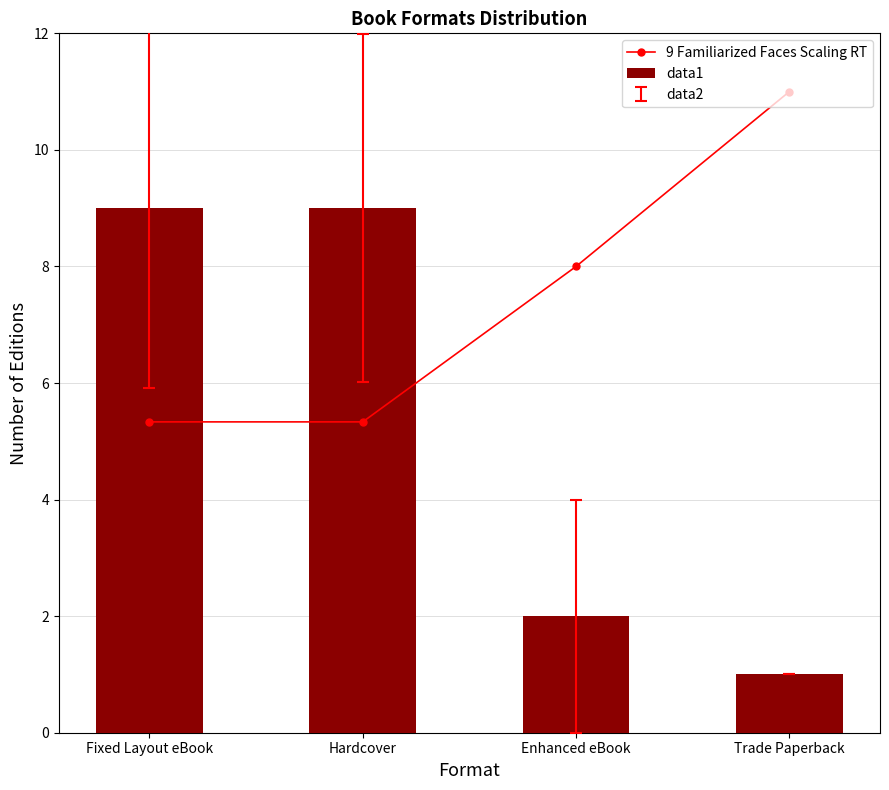

Are the bars grouped side by side (vs. stacked)?

Yes